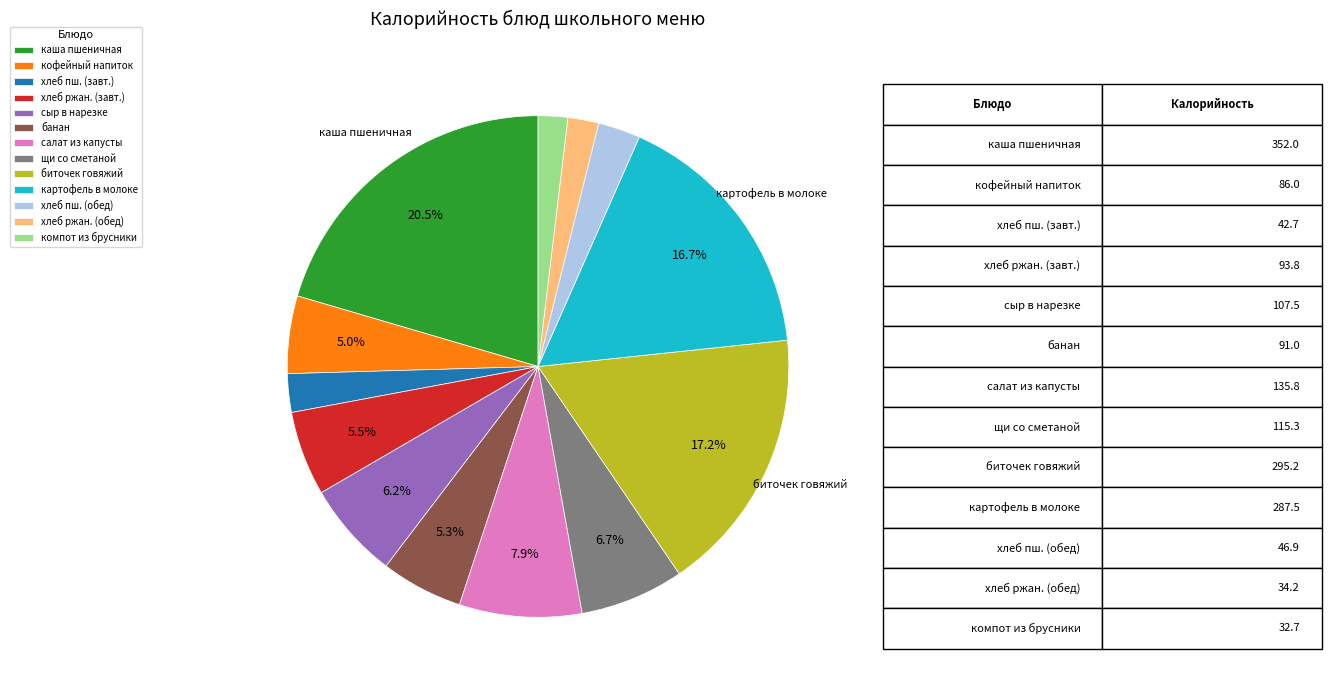

To the nearest percent, what is the difference between the largest and smallest slice percentages?

19%